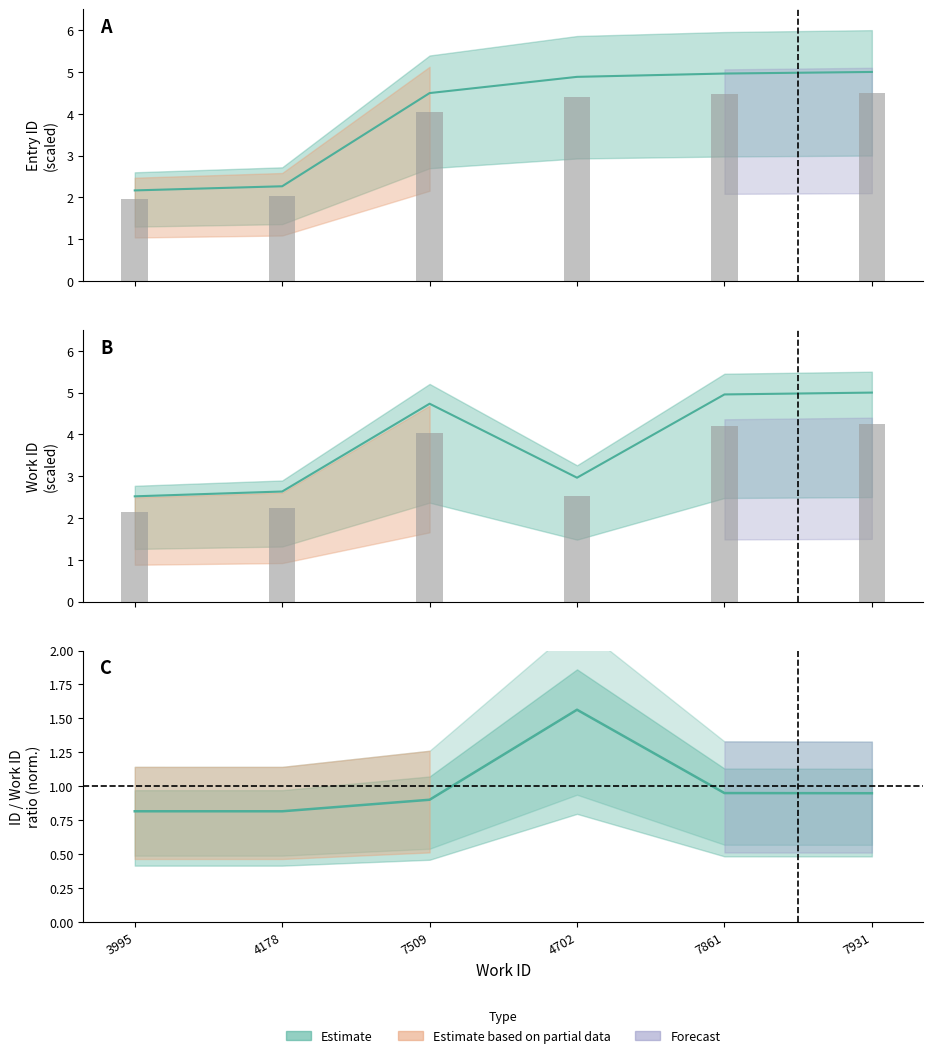

What is the maximum value for work_id?

5.0